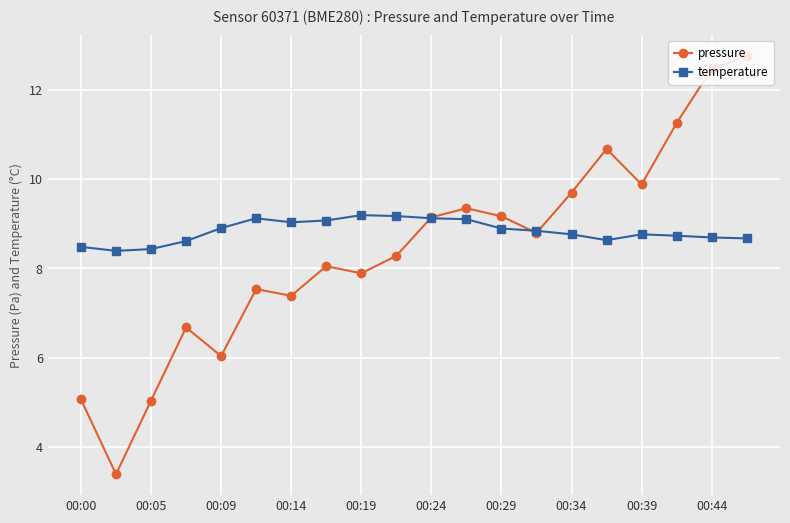

Which series has the largest range (max minus min)?

pressure